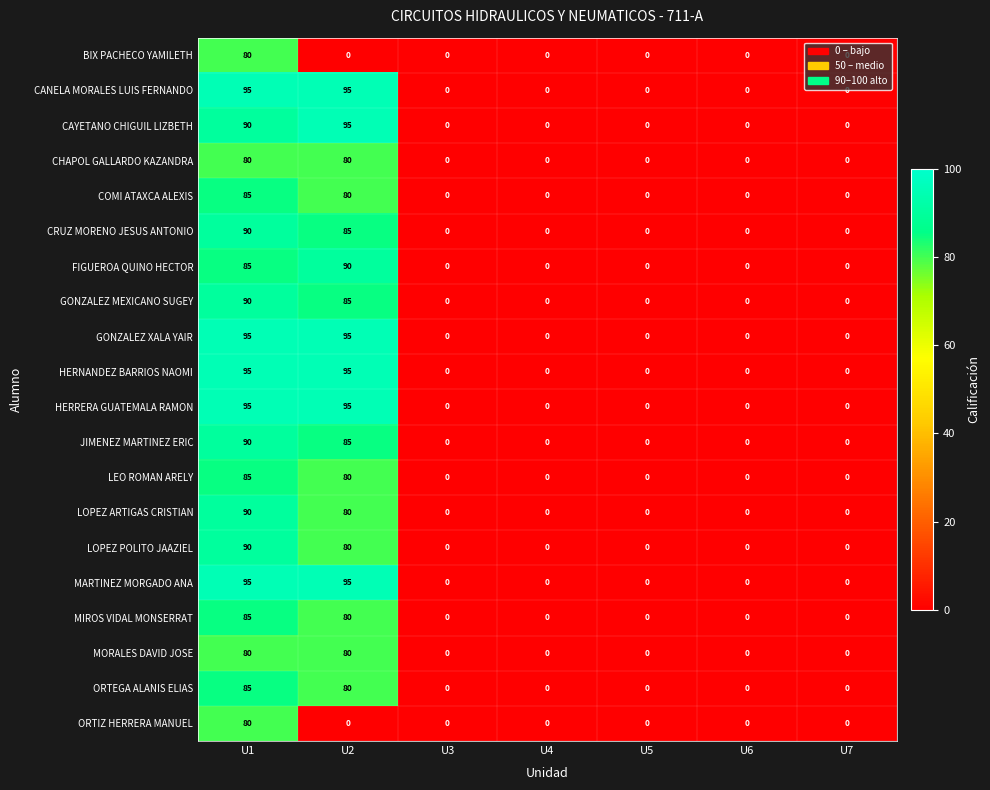

Is the value of FIGUEROA QUINO HECTOR at U1 greater than the value of ORTIZ HERRERA MANUEL at U5?

Yes